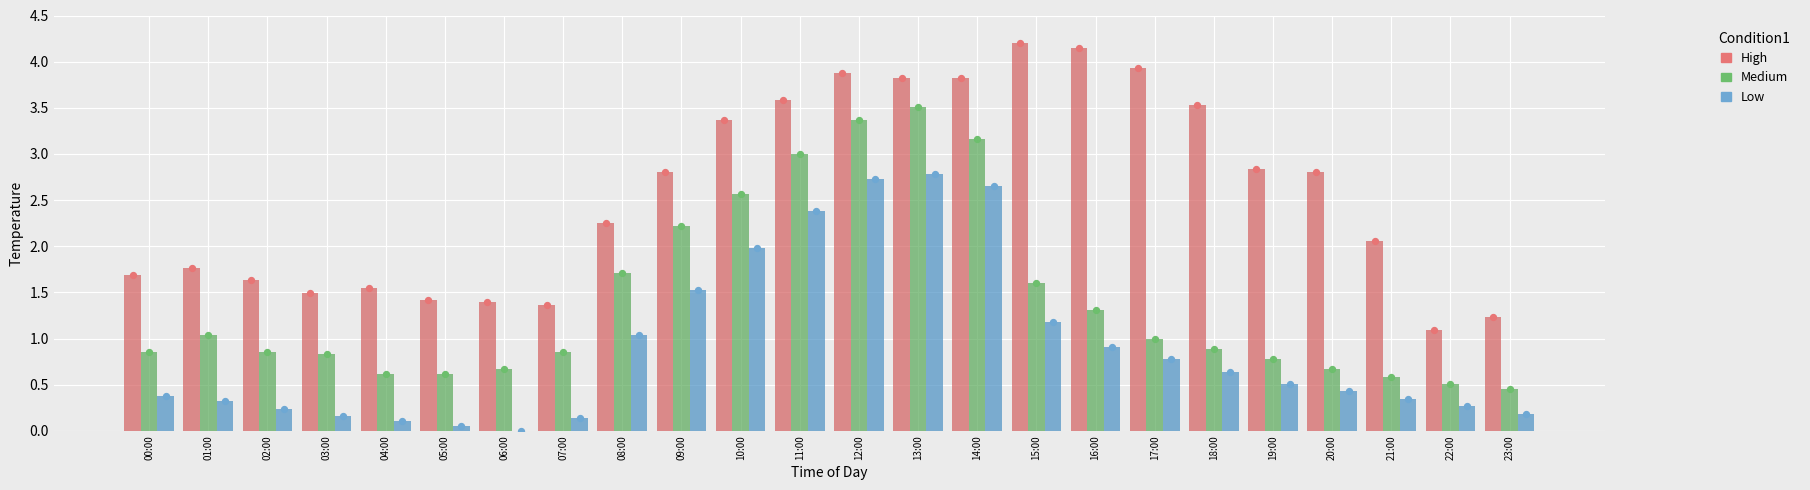

Which series contains the highest Y value?

High